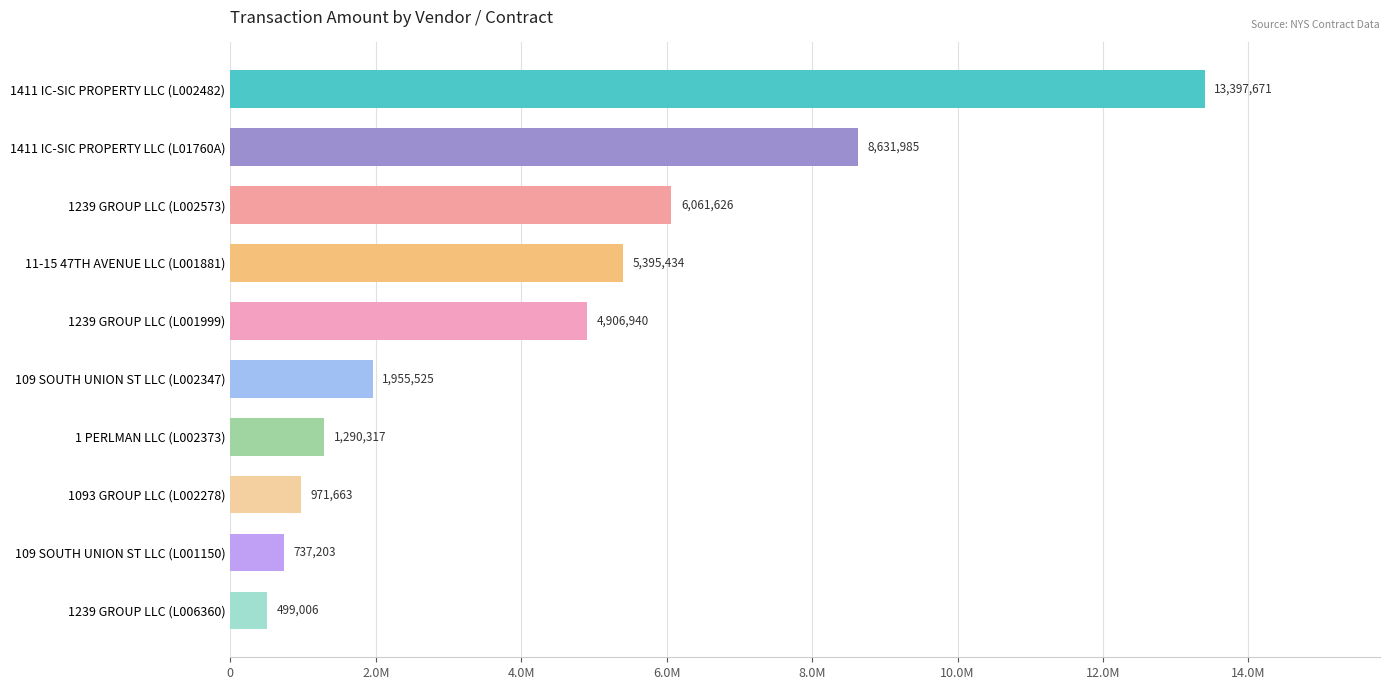

Rank the categories by value from lowest to highest.

1239 GROUP LLC (L006360), 109 SOUTH UNION ST LLC (L001150), 1093 GROUP LLC (L002278), 1 PERLMAN LLC (L002373), 109 SOUTH UNION ST LLC (L002347), 1239 GROUP LLC (L001999), 11-15 47TH AVENUE LLC (L001881), 1239 GROUP LLC (L002573), 1411 IC-SIC PROPERTY LLC (L01760A), 1411 IC-SIC PROPERTY LLC (L002482)